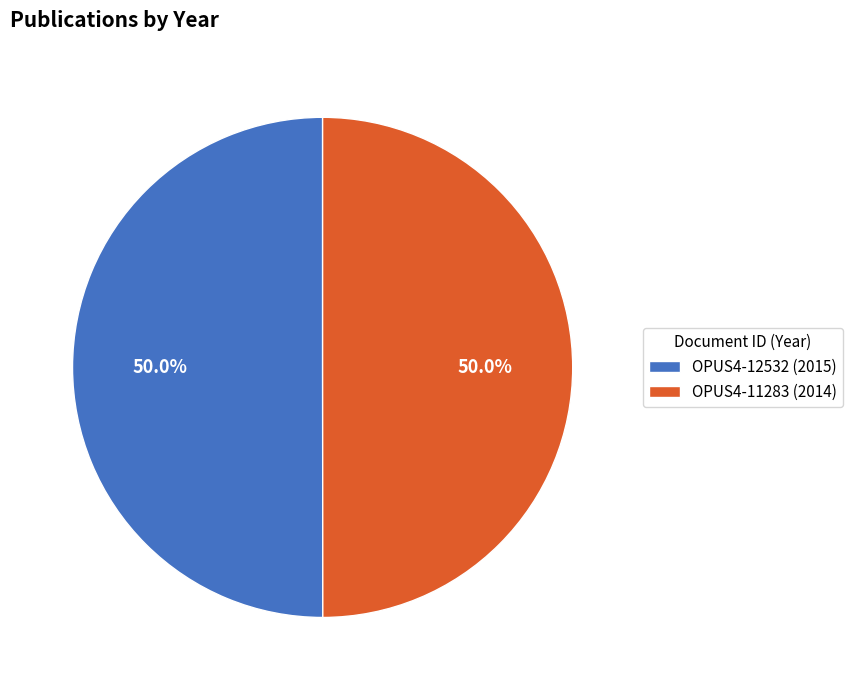

What is the ratio of the value at OPUS4-12532 (2015) to the value at OPUS4-11283 (2014)?

1.0